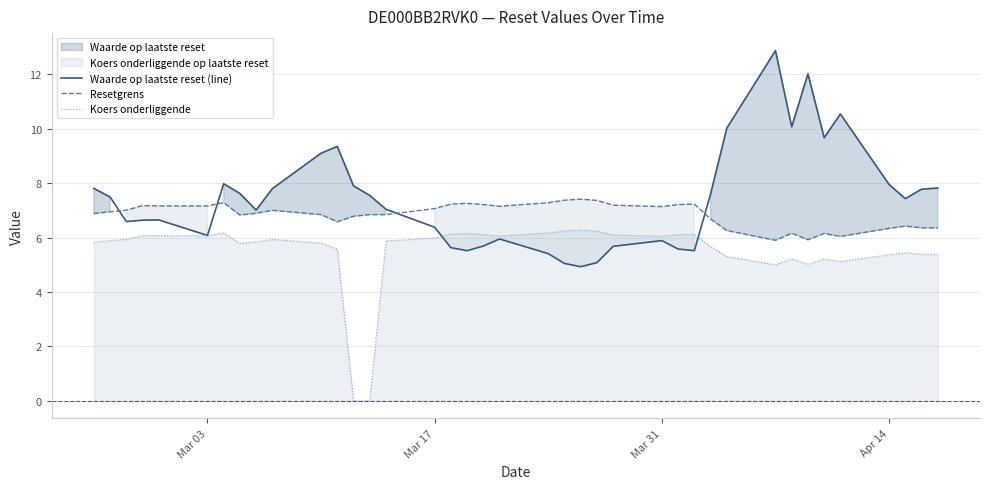

What is the sum of all Resetgrens values?

267.0